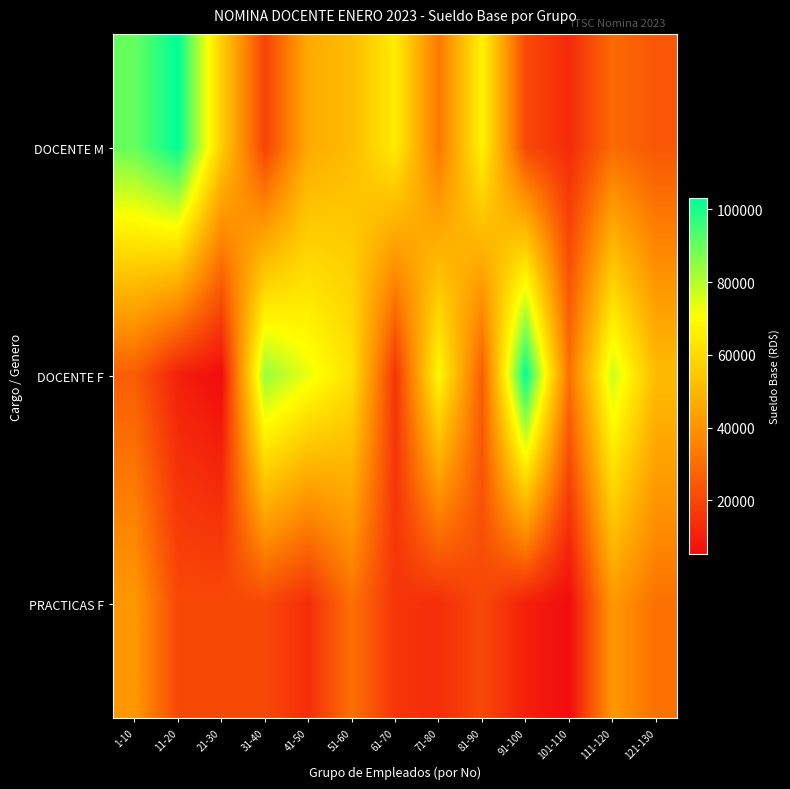

Count the number of data series in this chart.

3